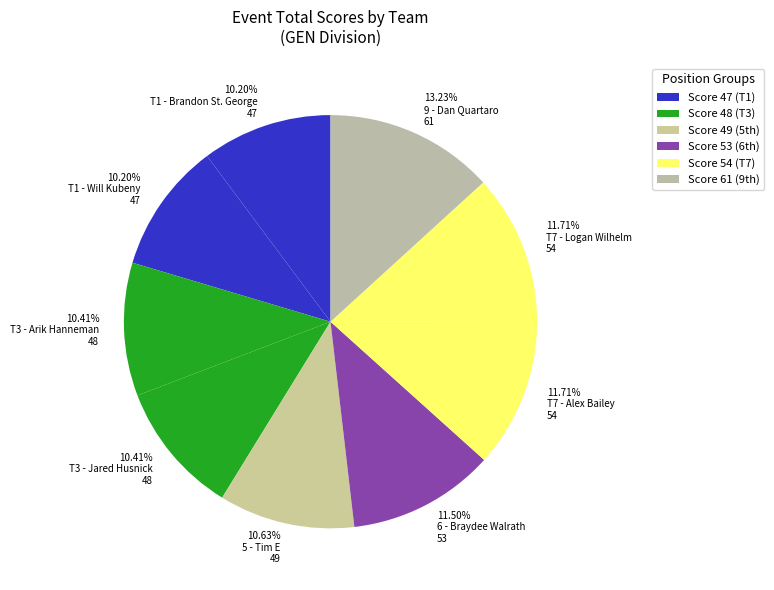

How many slices are in this pie chart?

9